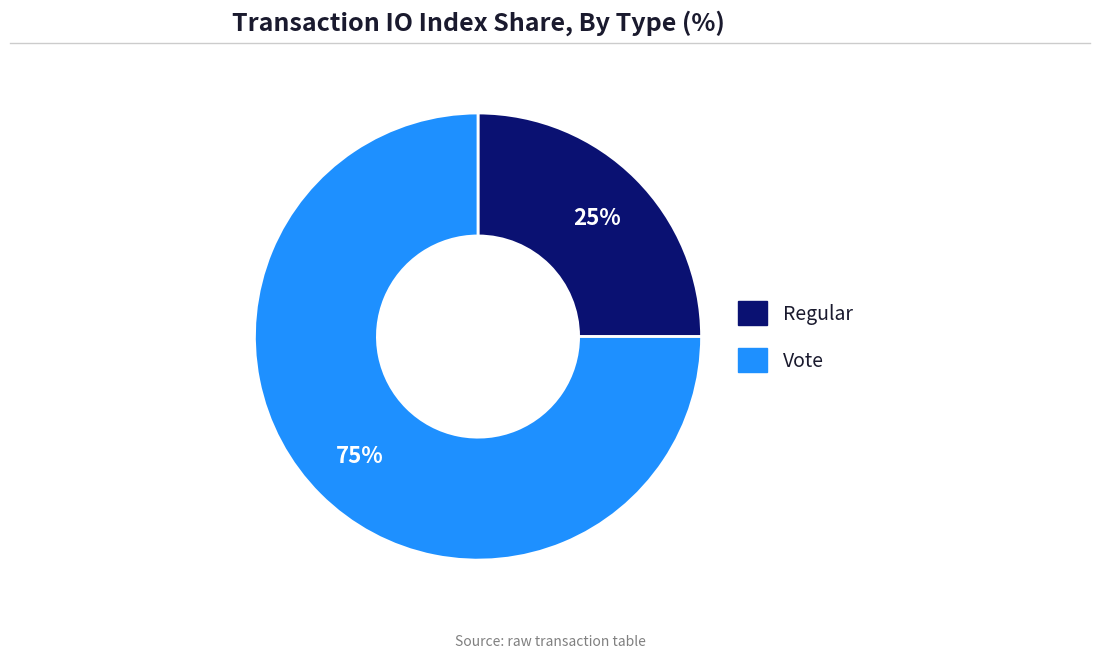

How many segments does this pie chart have?

2